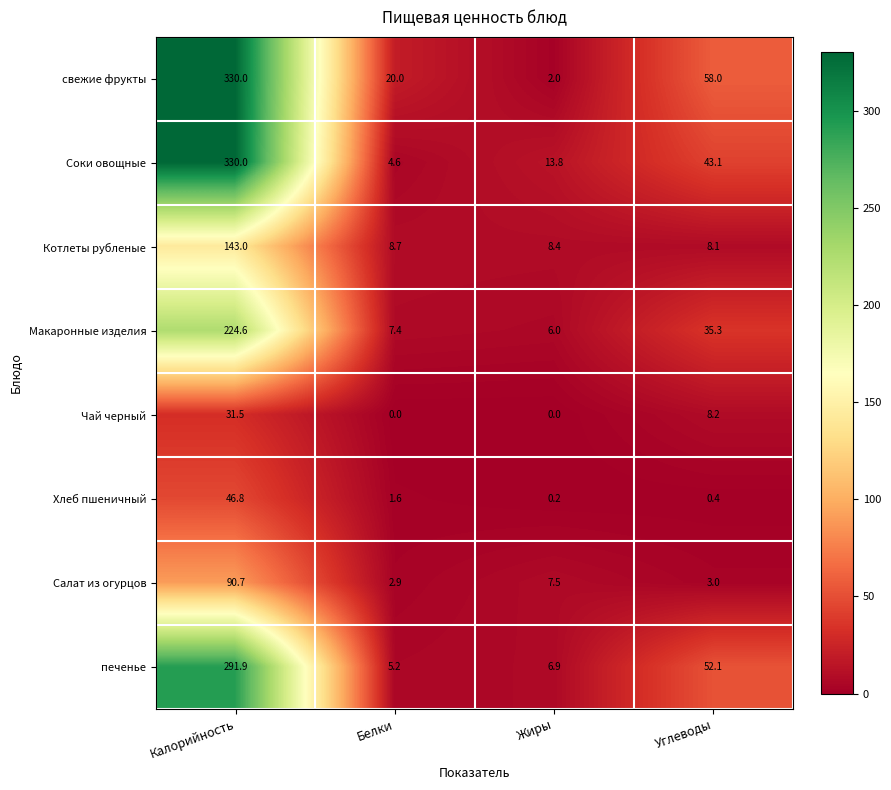

Which series has the largest range (max minus min)?

свежие фрукты